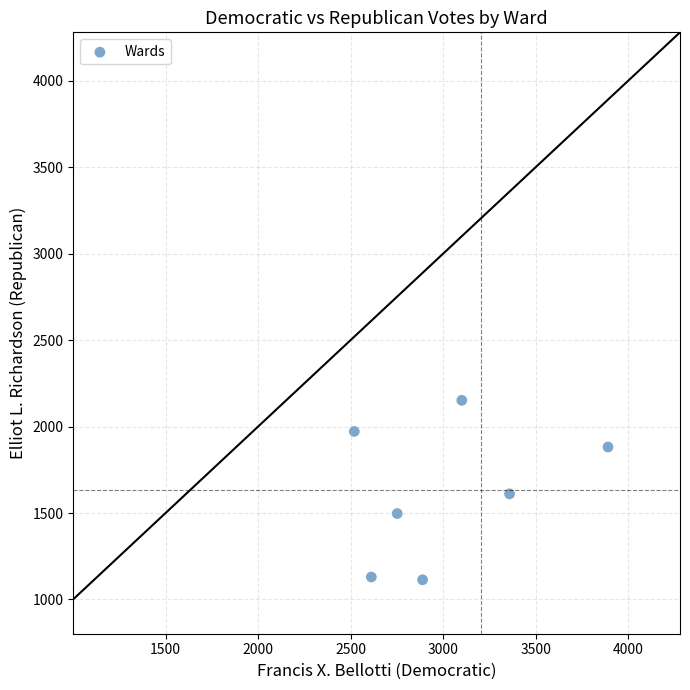

What is the range of Y values (max minus min)?

1038